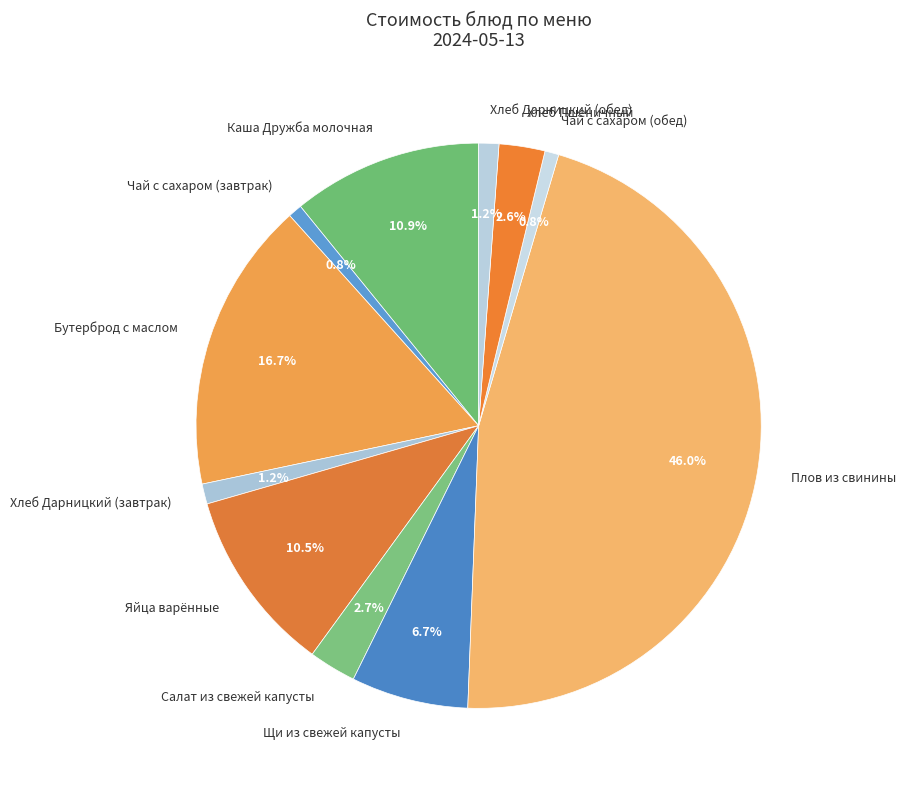

True or false: Щи из свежей капусты accounts for 1% of the total.

False